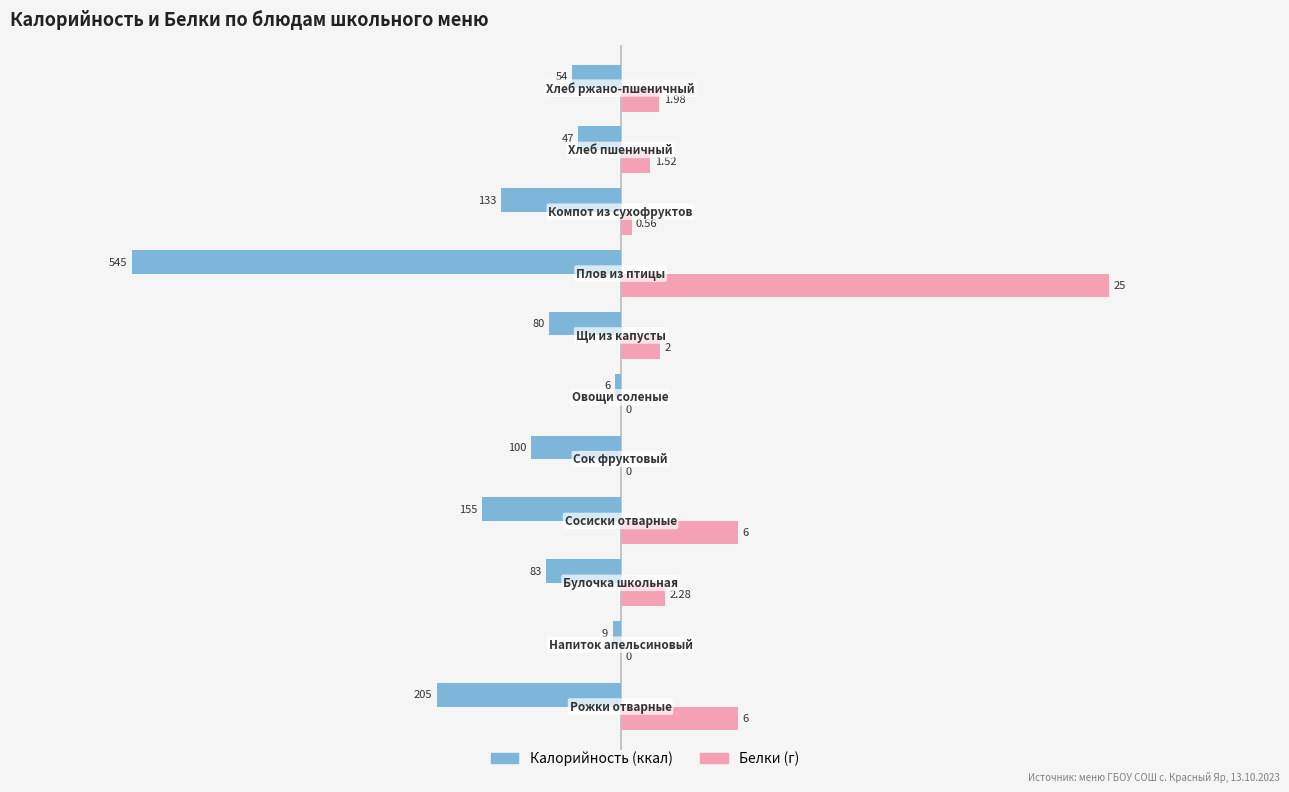

What is the maximum value shown in the chart?

545.0